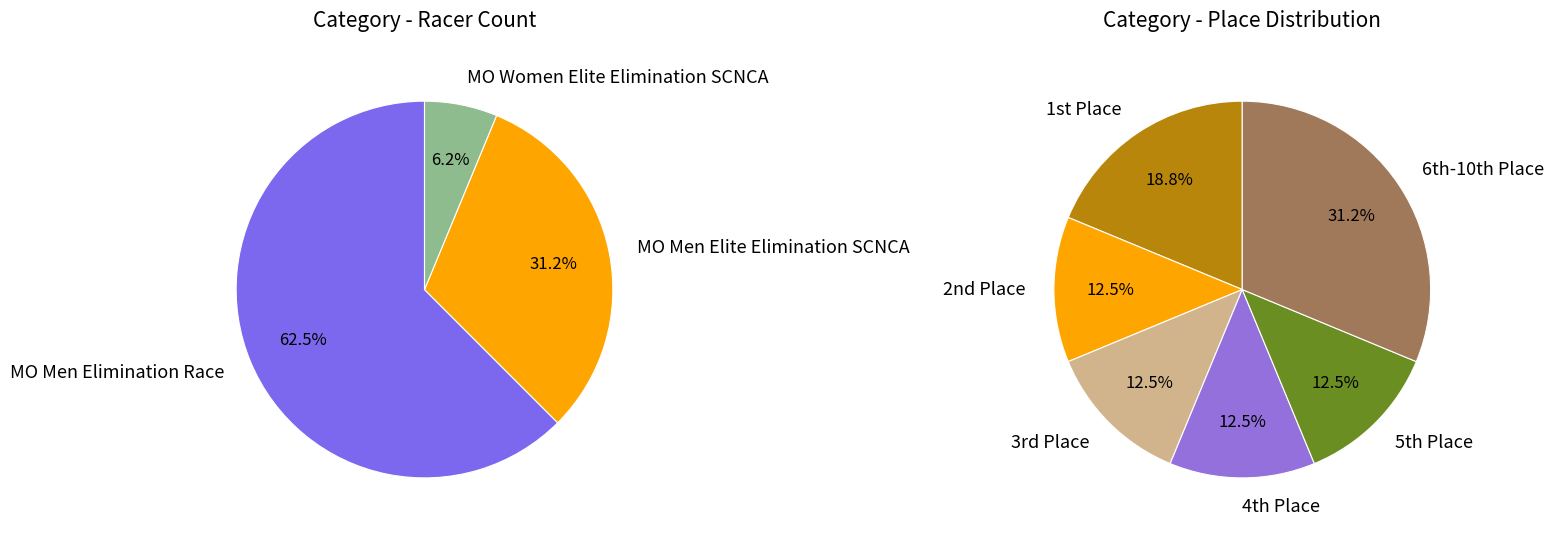

Which slice is the largest?

MO Men Elimination Race